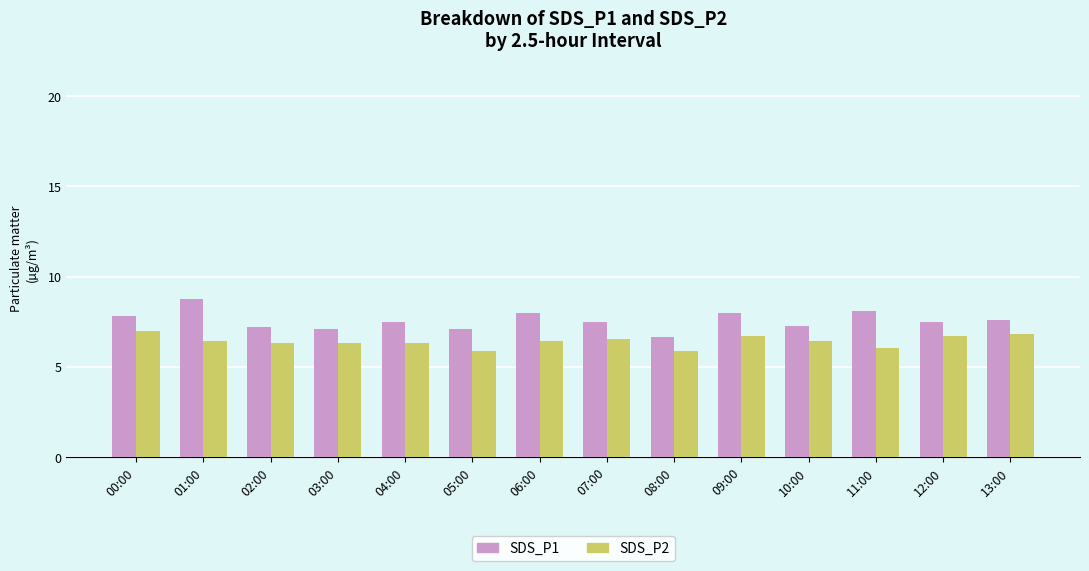

What is the difference between the maximum and minimum values in the SDS_P1 series?

2.1